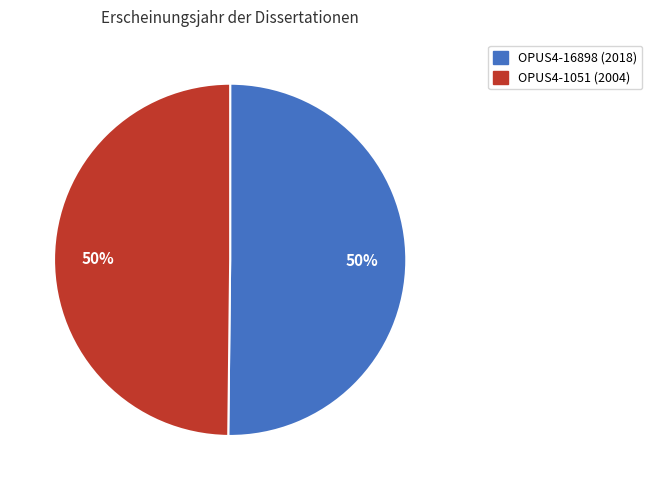

Do OPUS4-16898 (2018) and OPUS4-1051 (2004) together represent more than half of the pie?

Yes